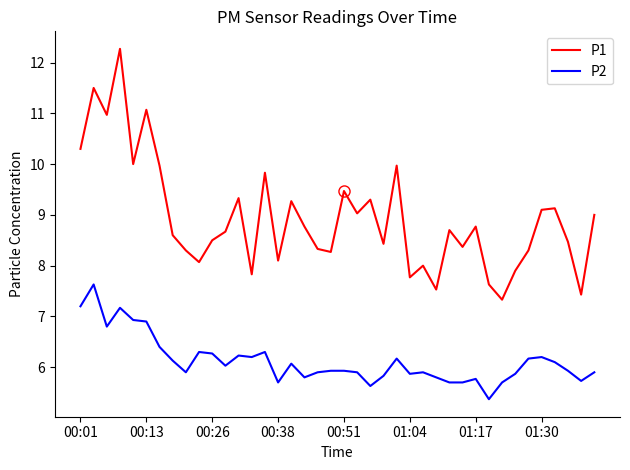

What is the smallest value displayed?

5.4